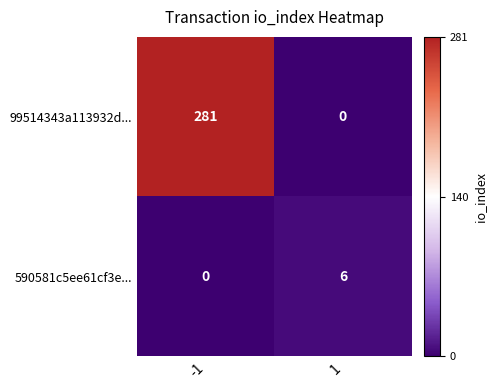

Rank the series at 1 from highest to lowest value.

590581c5ee61cf3e..., 99514343a113932d...